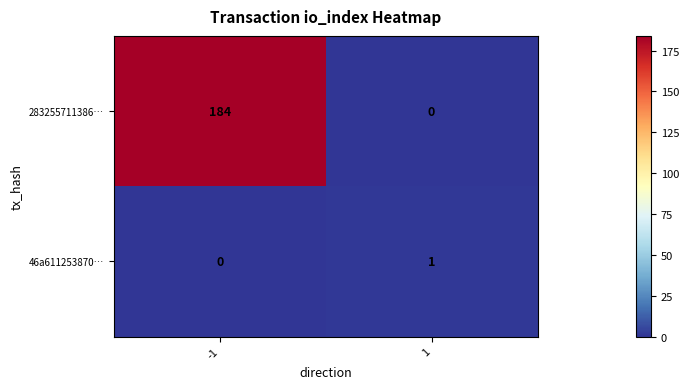

What is the maximum value shown in the chart?

184